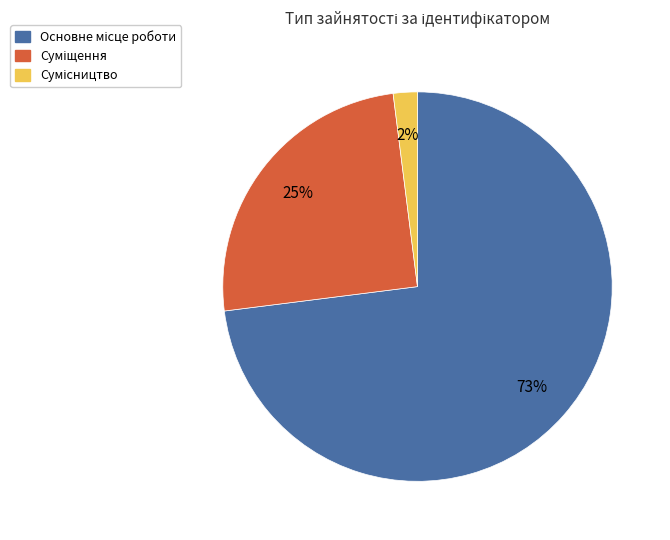

To the nearest percent, what is the average slice percentage?

33%